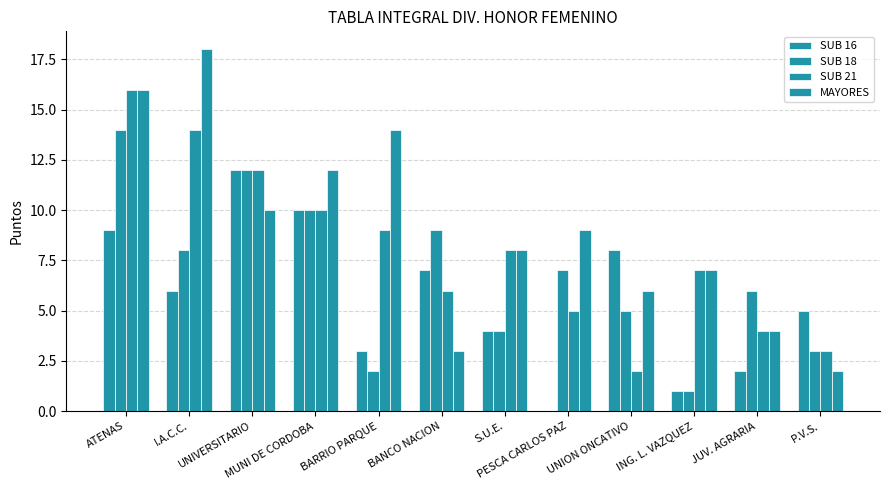

What is the difference between the SUB 21 values at ATENAS and UNIVERSITARIO?

4